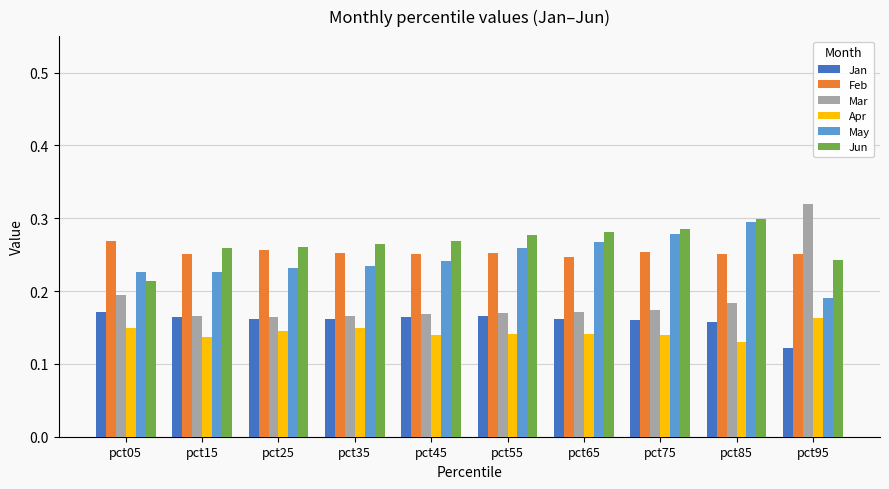

Count the number of categories in the chart.

10